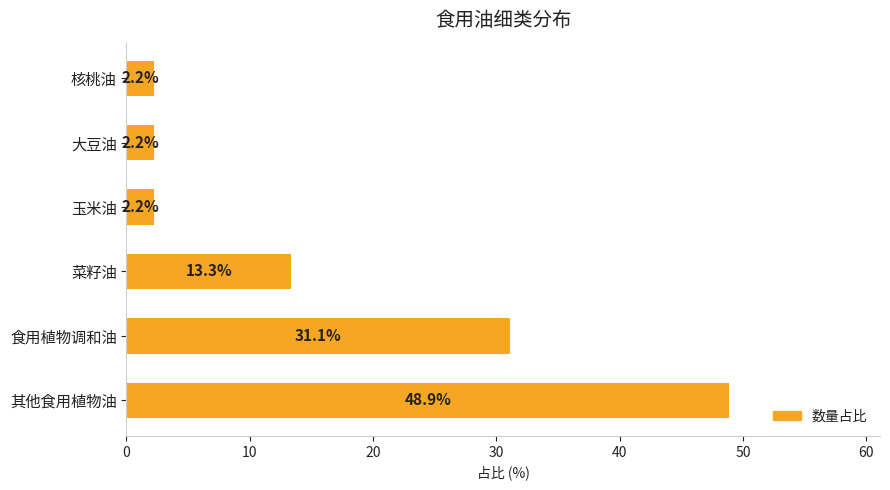

Reading top to bottom, transcribe all the data shown in this chart.

2.2	2.2	2.2	13.3	31.1	48.9